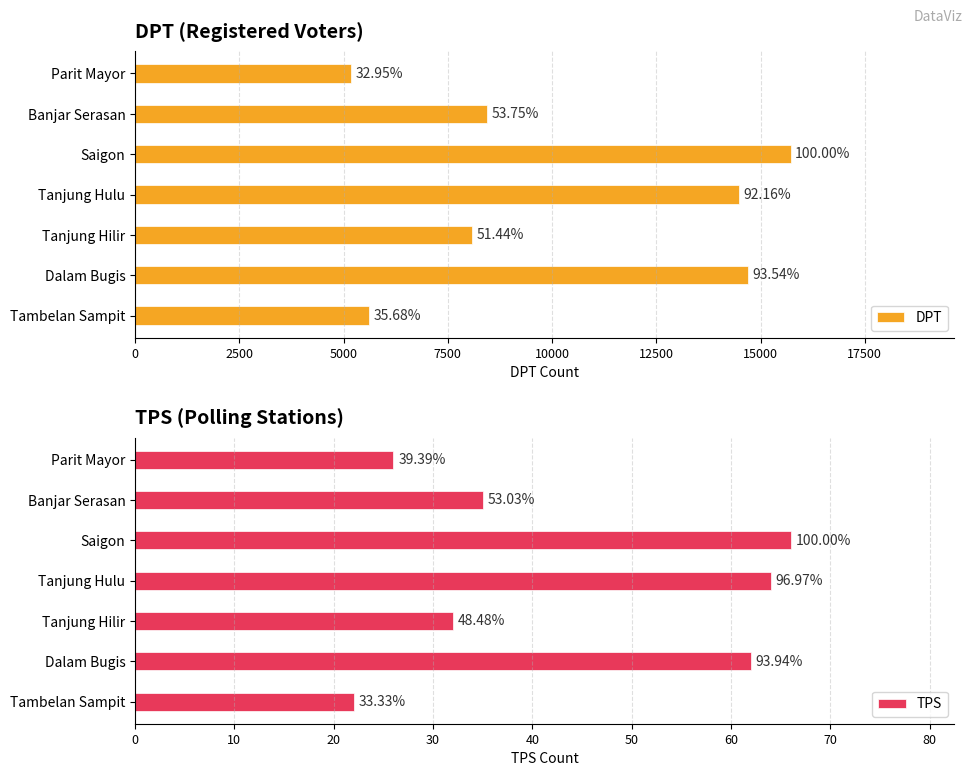

What is the value of the TPS bar at the 6th from the left?

62